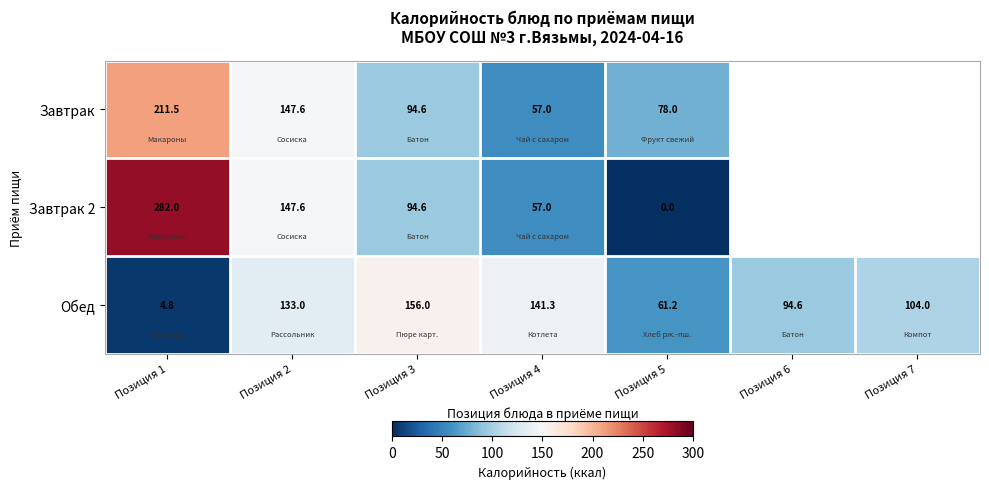

What is the spread (max minus min) of values at Позиция 5?

78.0